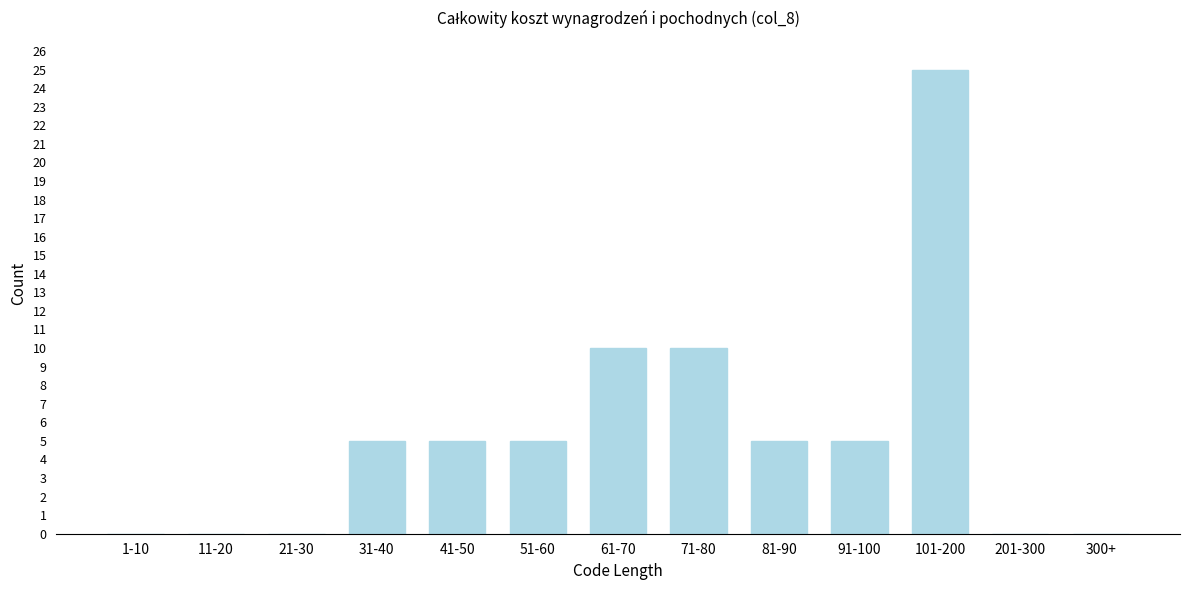

Reading left to right, extract all data points from this chart.

1-10=0	11-20=0	21-30=0	31-40=5	41-50=5	51-60=5	61-70=10	71-80=10	81-90=5	91-100=5	101-200=25	201-300=0	300+=0